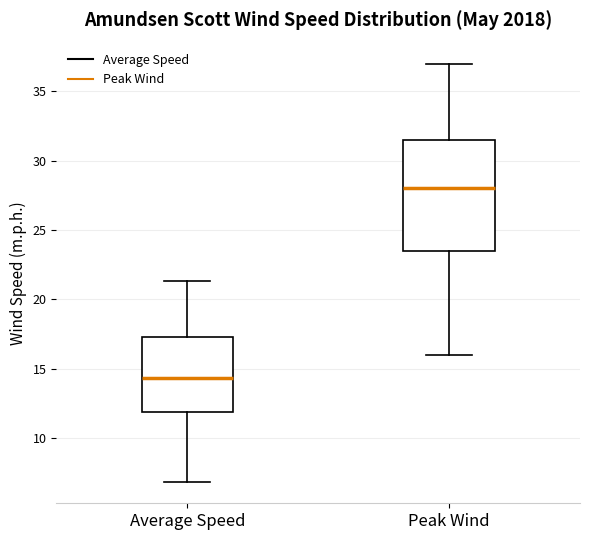

Where is the upper edge of the box for Average Speed on the y-axis? The values are not printed on the chart, so give them approximately, as read against the axis.

17.5